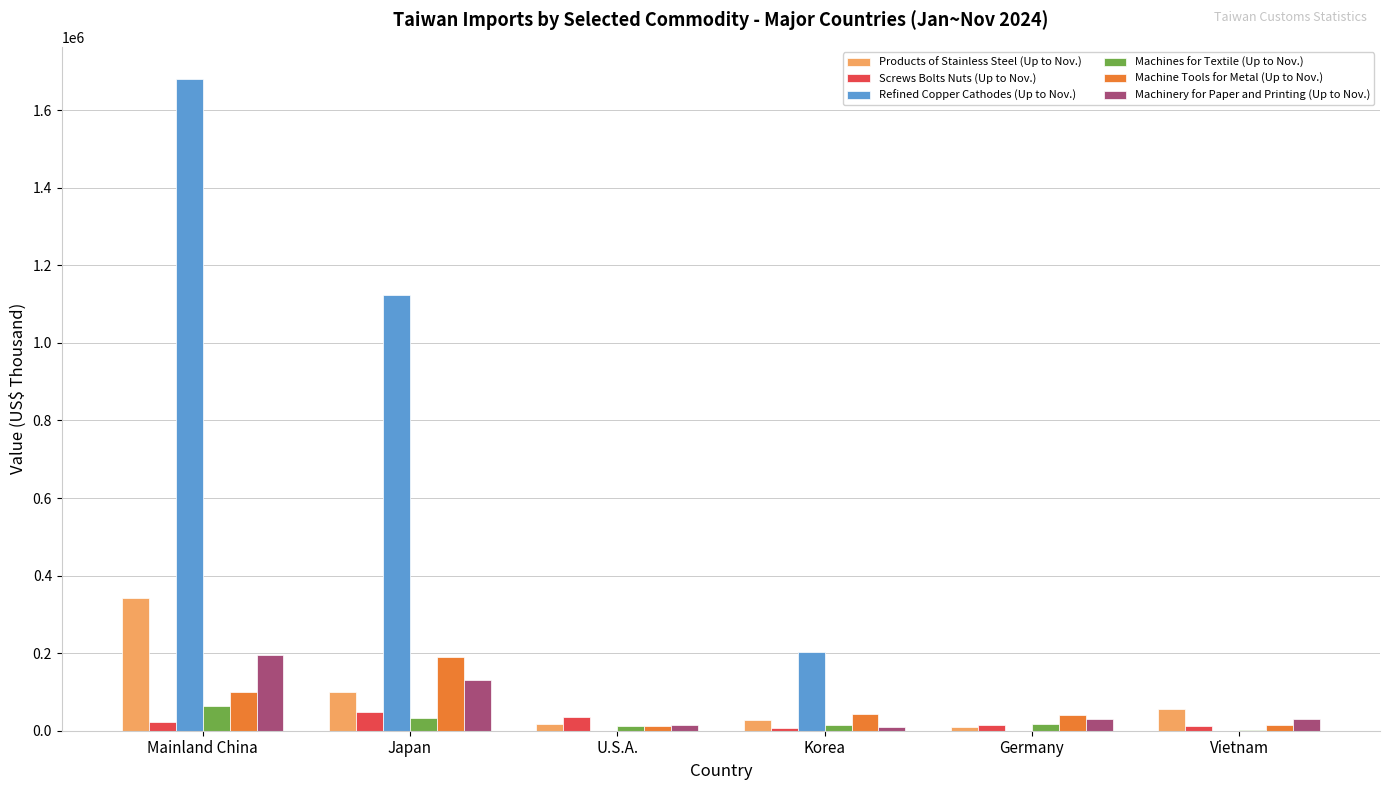

Which series has the largest total across all categories?

Refined Copper Cathodes (Up to Nov.)